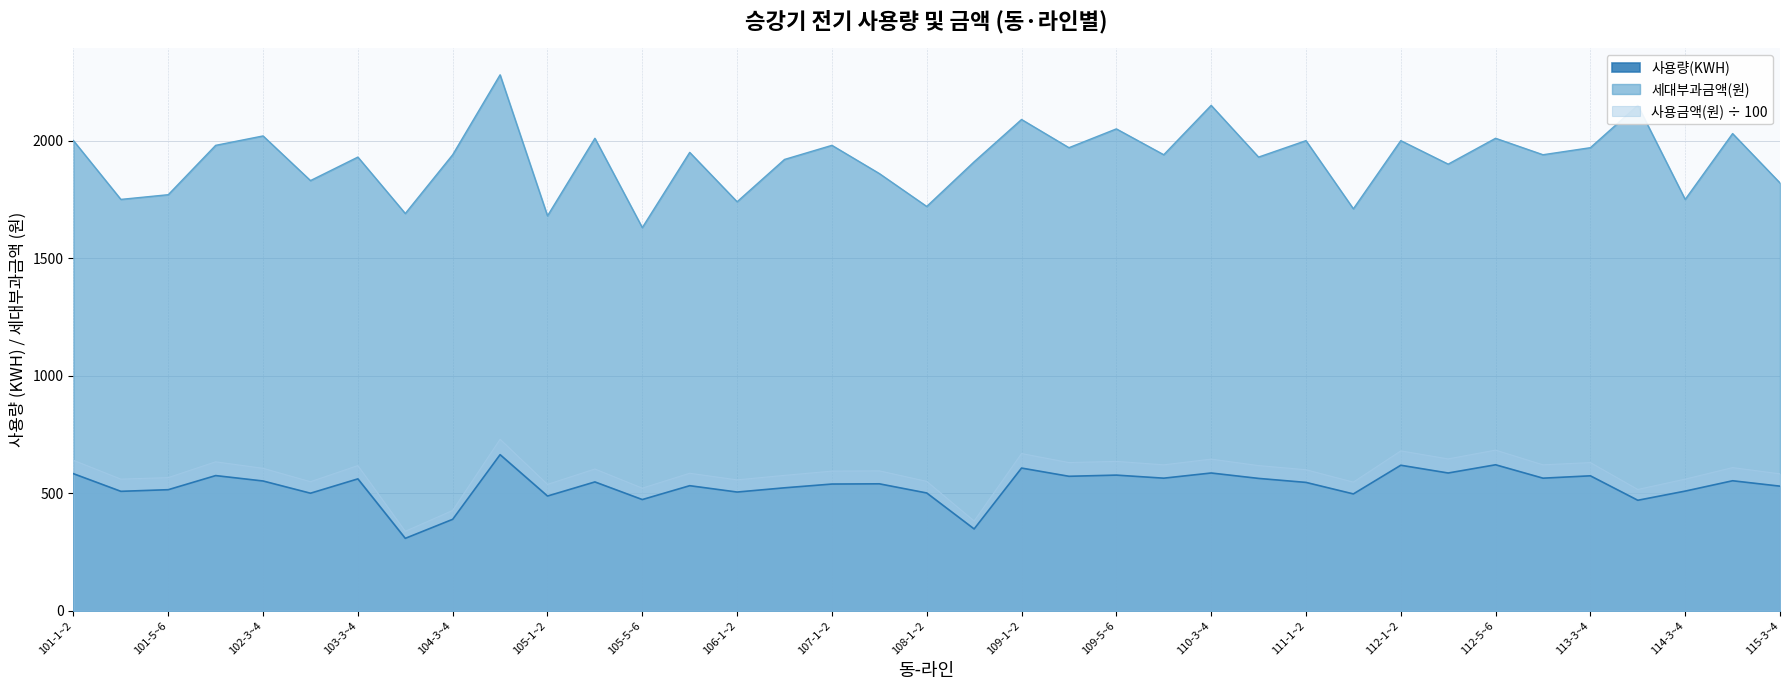

How many lines are shown in the chart?

3